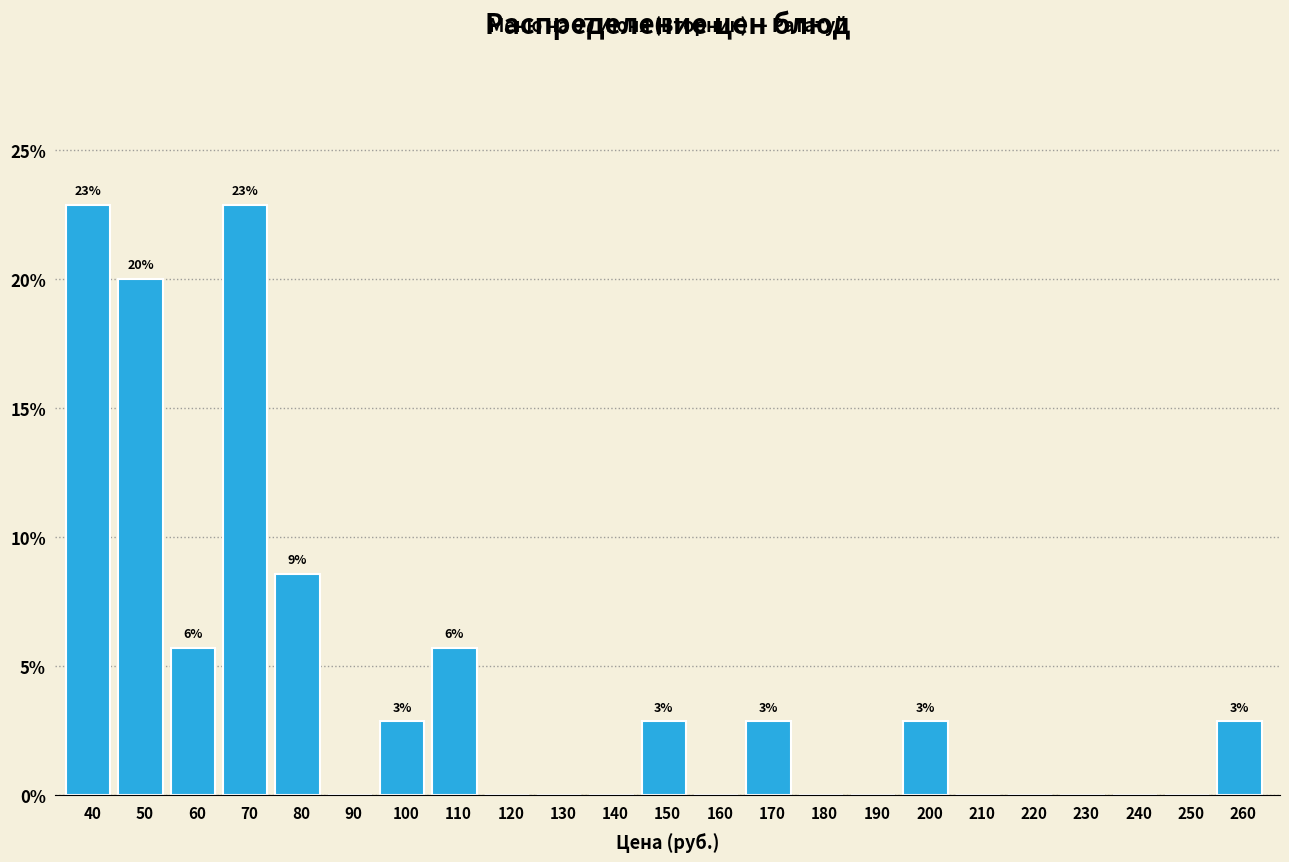

Reading right to left, extract all data points from this chart.

260=2.9	250=0.0	240=0.0	230=0.0	220=0.0	210=0.0	200=2.9	190=0.0	180=0.0	170=2.9	160=0.0	150=2.9	140=0.0	130=0.0	120=0.0	110=5.7	100=2.9	90=0.0	80=8.6	70=22.9	60=5.7	50=20.0	40=22.9